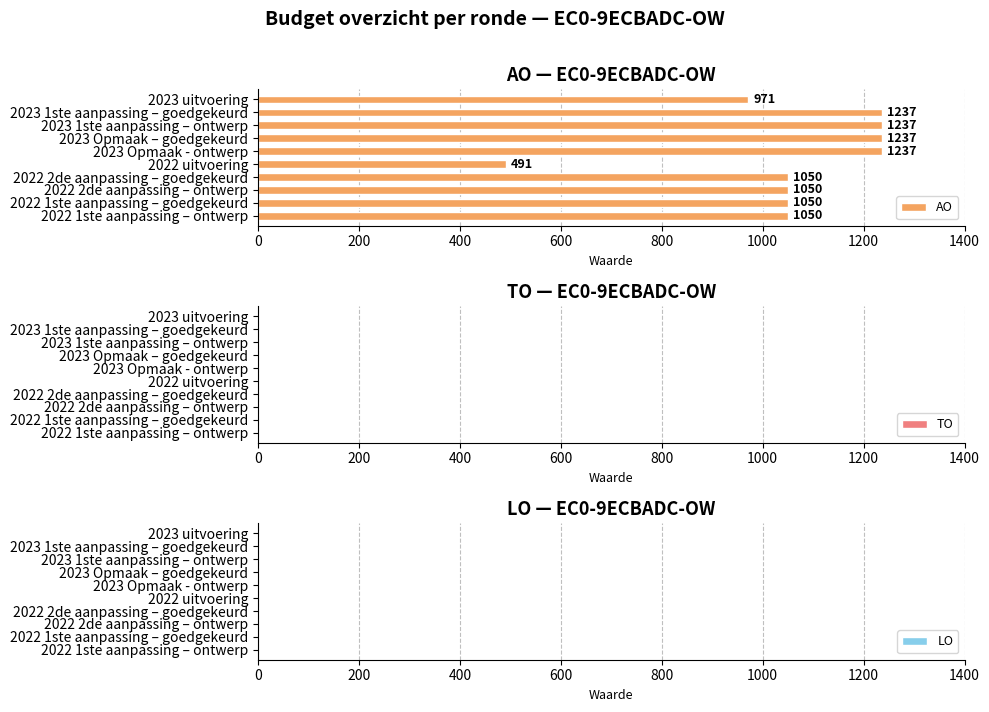

True or false: the data shows 971 at 2023 uitvoering.

True